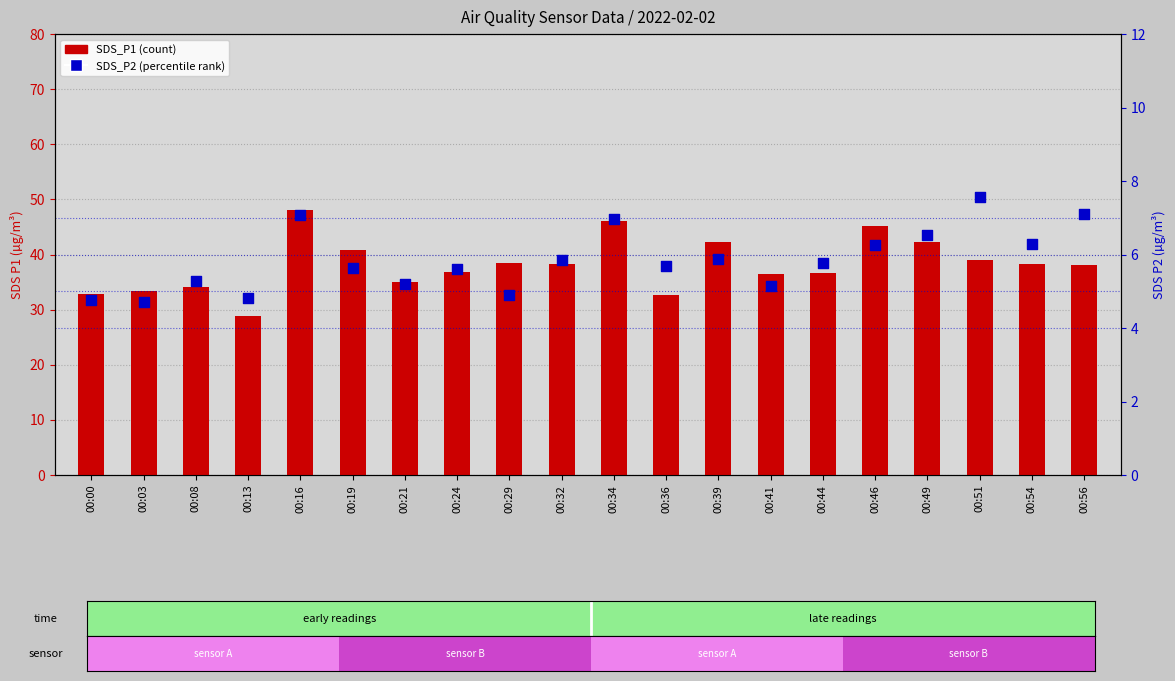

At how many categories does at least one series exceed 12?

20